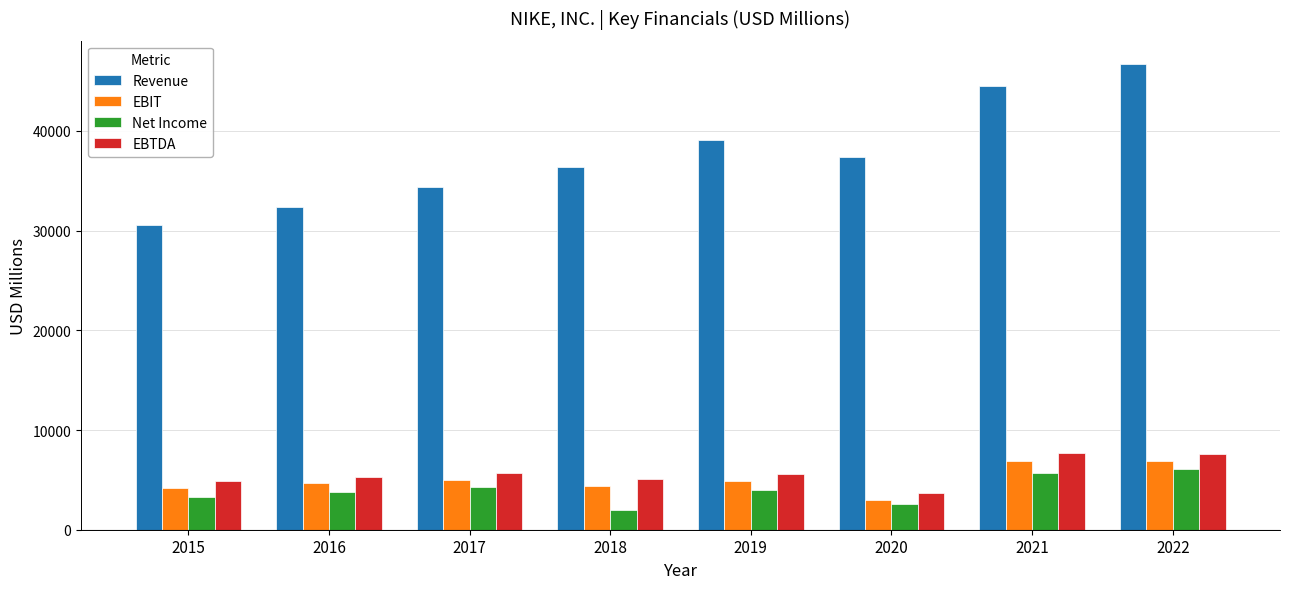

Is it true that EBIT equals 4914 at 2020?

False